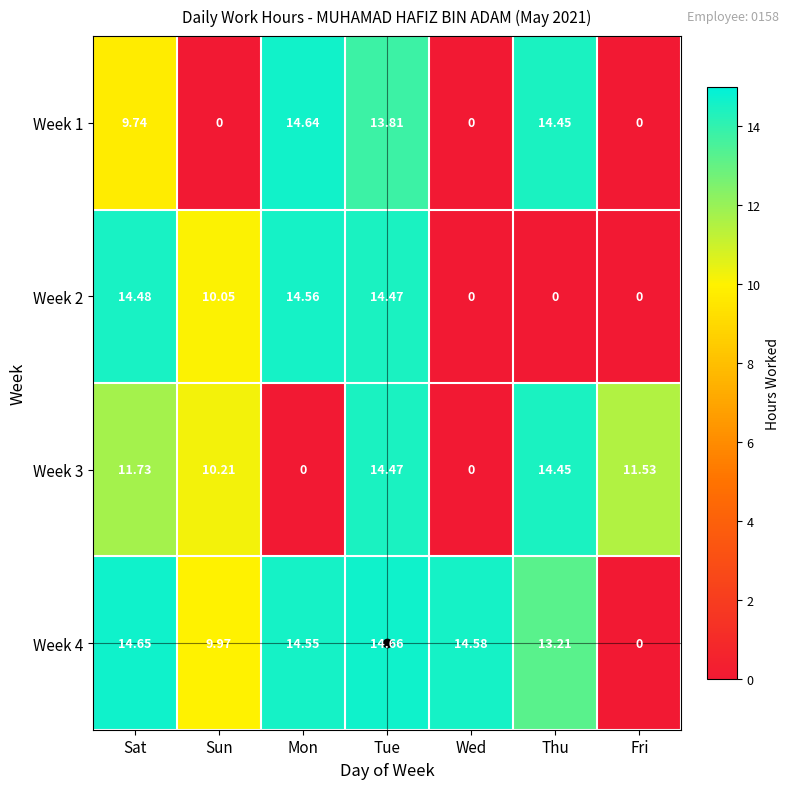

At which label is Week 2 closest to 7?

Sun